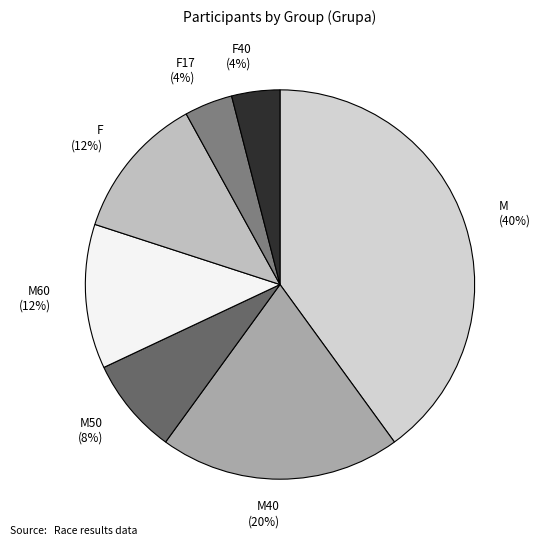

What is the ratio of the value at M60 (12%) to the value at M (40%)?

0.3